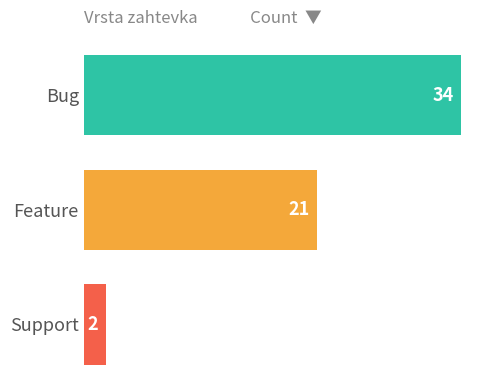

What is the difference between the maximum and minimum values?

32